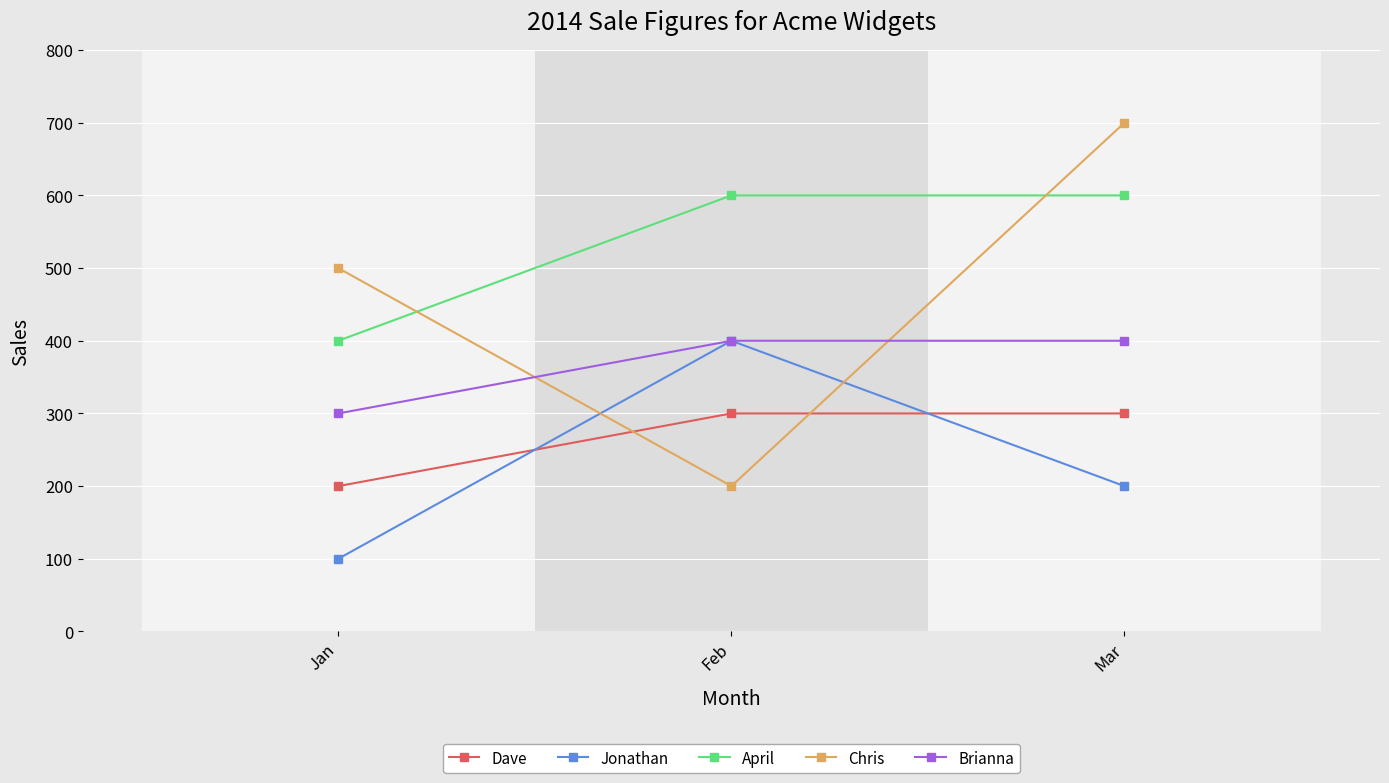

Count the number of categories in the chart.

3